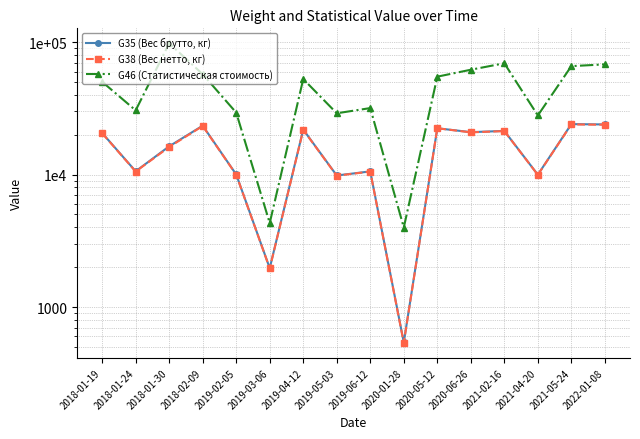

Read the G46 (Статистическая стоимость) value at 2020-06-26.

61907.3